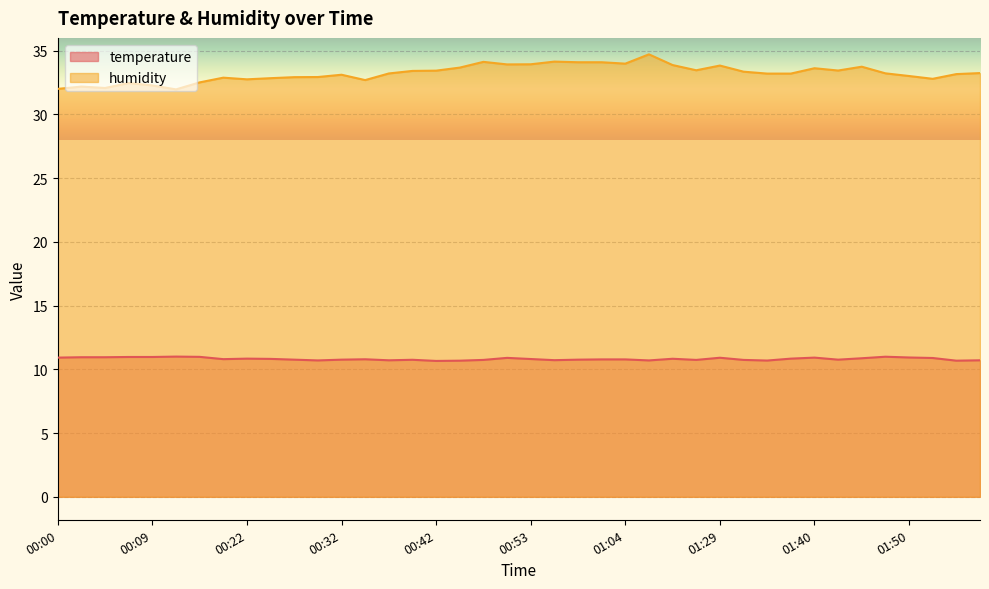

What is the difference between the maximum and minimum values in the humidity series?

2.8